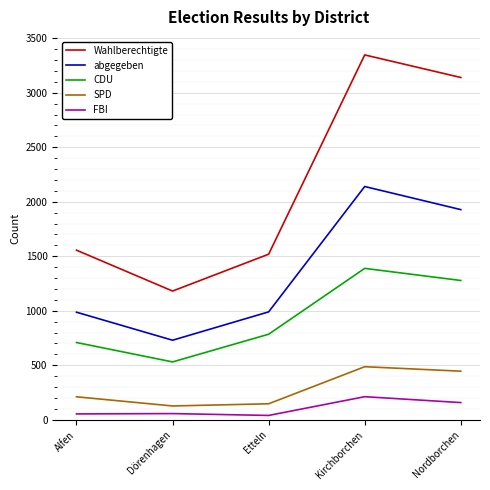

List the labels in order of CDU value, largest first.

Kirchborchen, Nordborchen, Etteln, Alfen, Dörenhagen